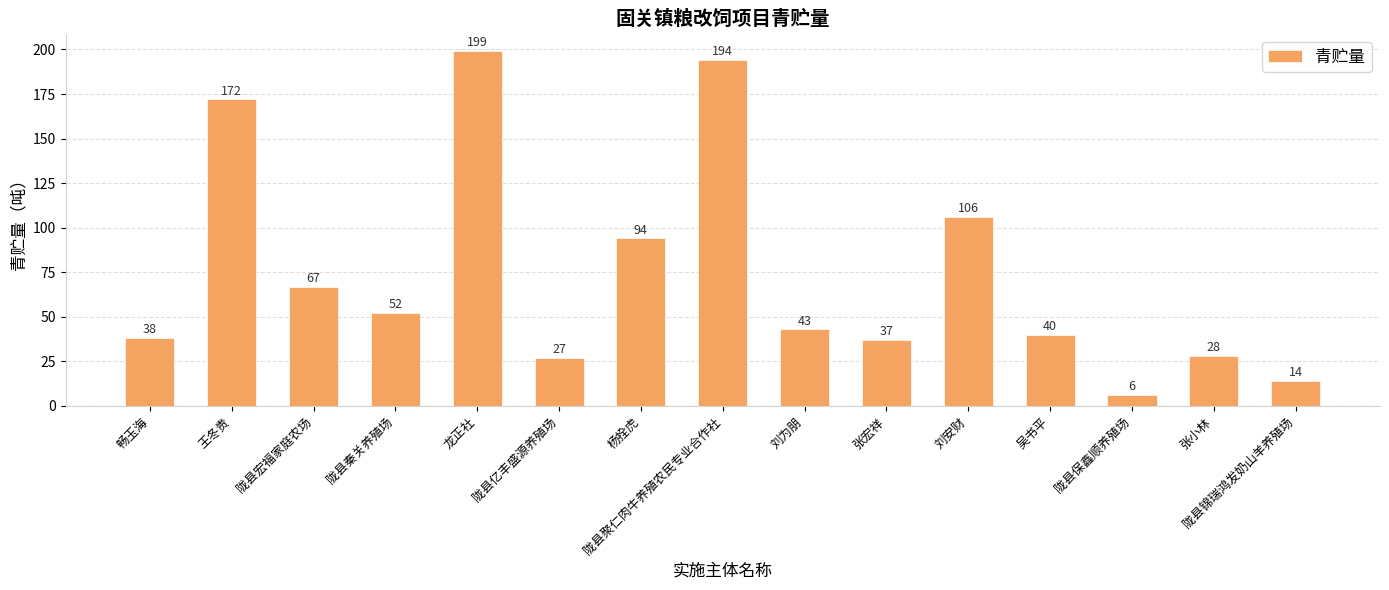

List the labels in order of value, largest first.

龙正社, 陇县聚仁肉牛养殖农民专业合作社, 王冬贵, 刘安财, 杨拴虎, 陇县宏福家庭农场, 陇县秦关养殖场, 刘为朋, 吴书平, 畅玉海, 张宏祥, 张小林, 陇县亿丰盛源养殖场, 陇县锦瑞鸿发奶山羊养殖场, 陇县保鑫顺养殖场